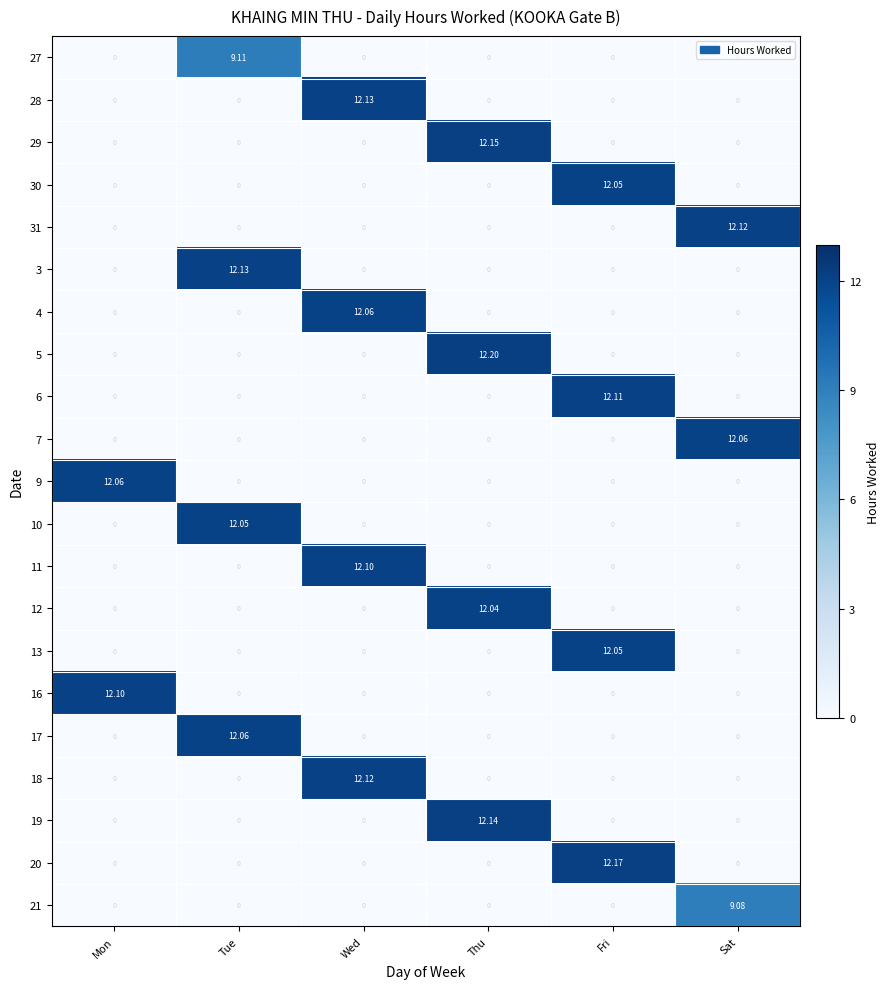

What is the difference between the highest and lowest values at Thu?

12.2